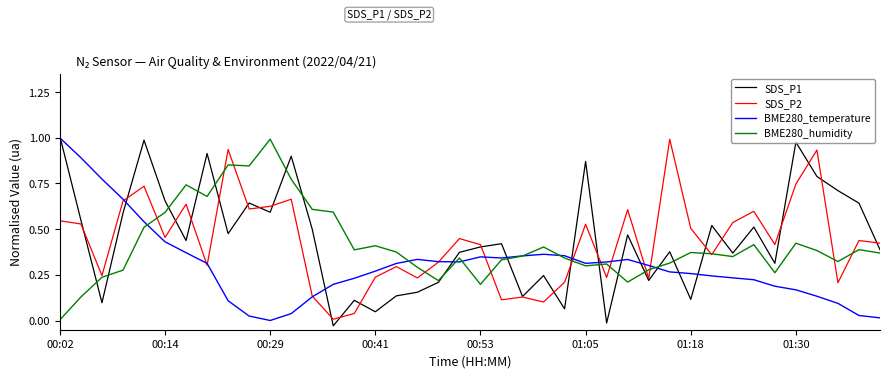

Is this an area chart (filled region under the line)?

No